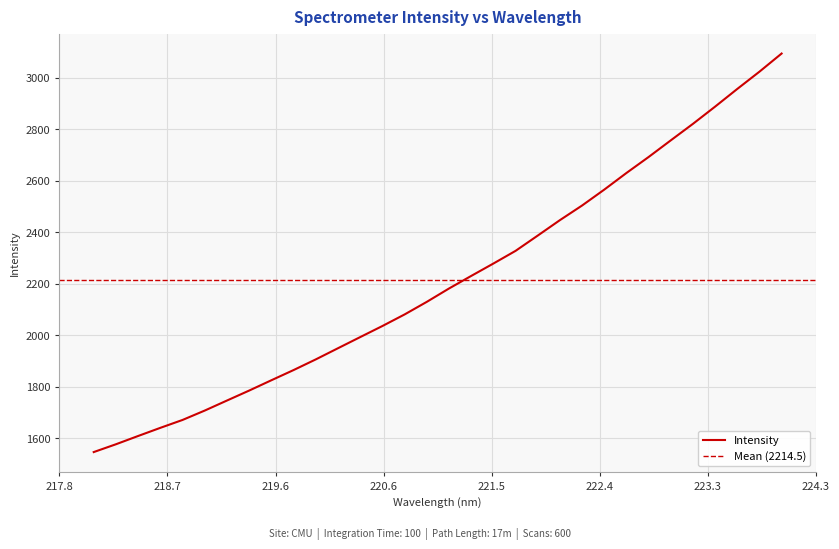

Count the number of values greater than 2181.

16